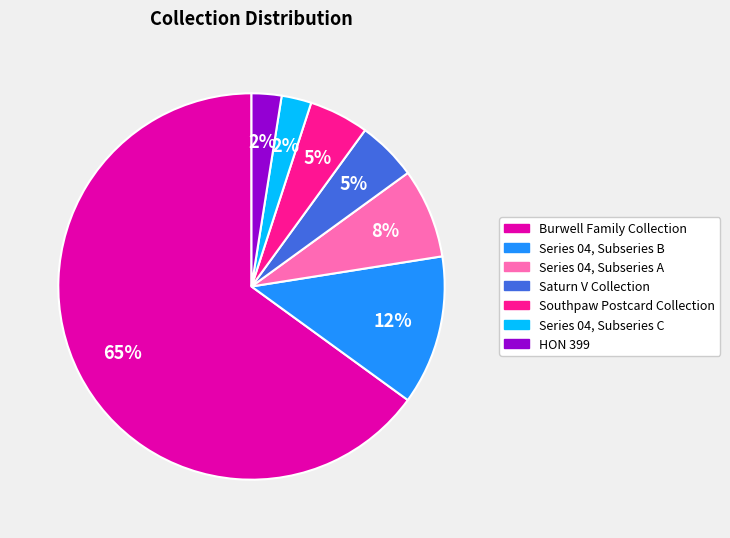

To the nearest percent, what is the average slice percentage?

14%